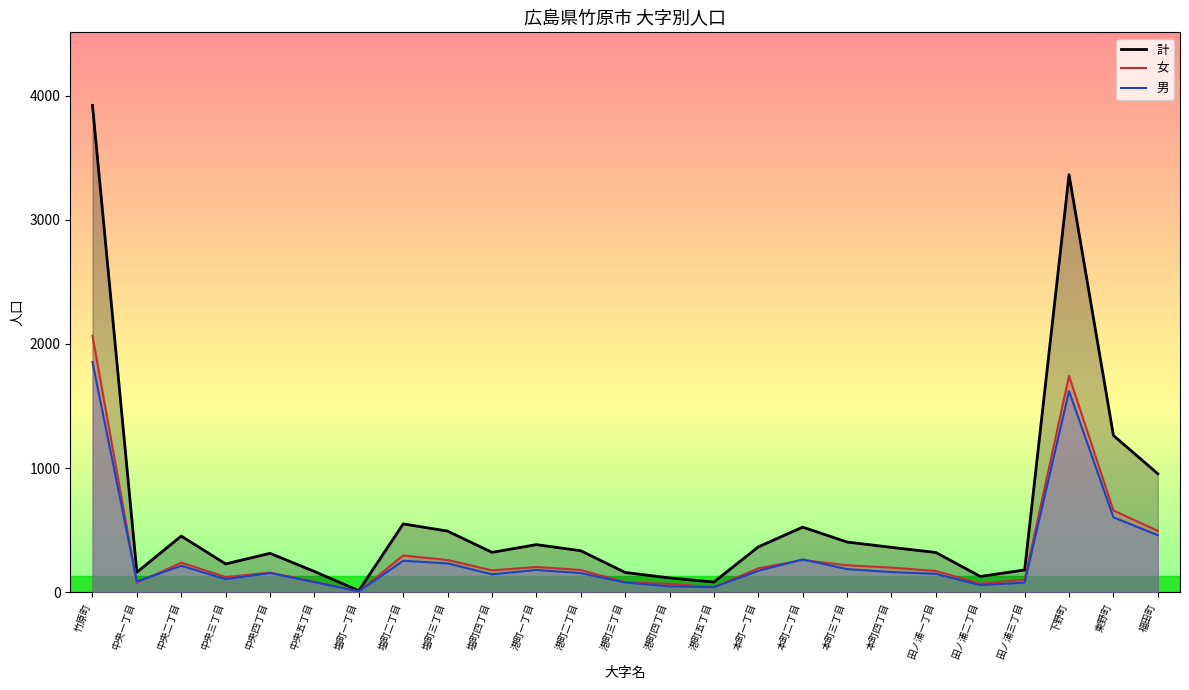

The value of 男 at 港町一丁目 is 180. True or false?

True